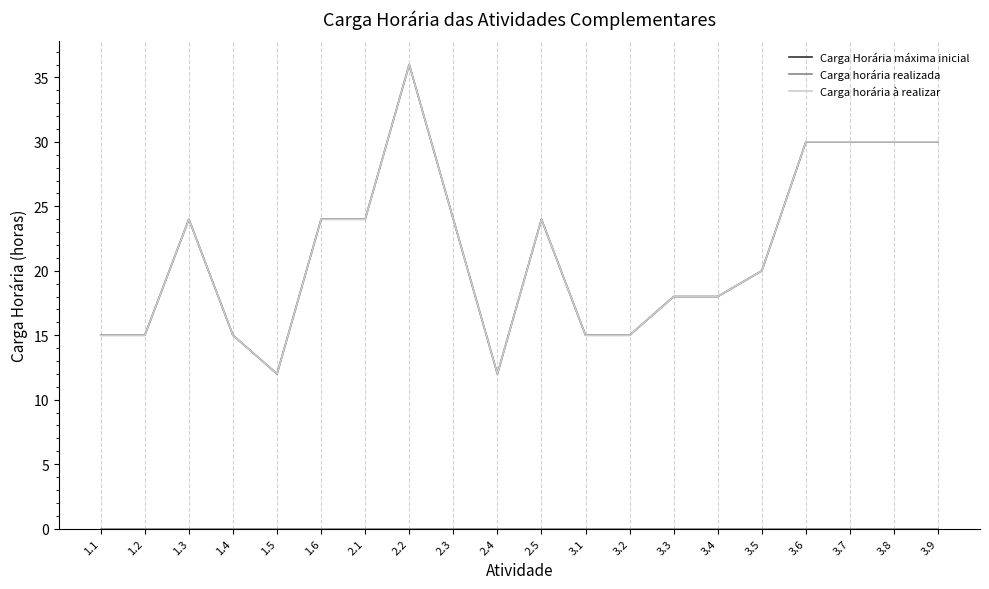

True or false: Carga horária à realizar and Carga Horária máxima inicial intersect in this chart.

False